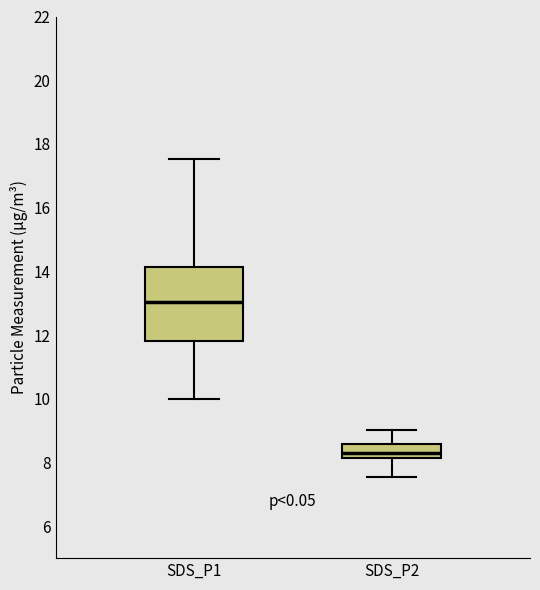

Which box's median line is the highest?

SDS_P1